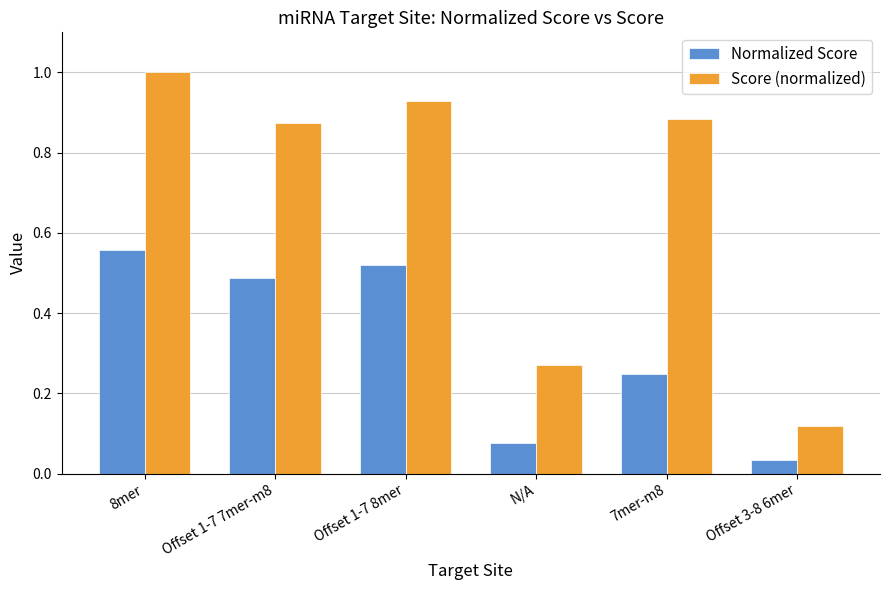

Are the bars horizontal?

No